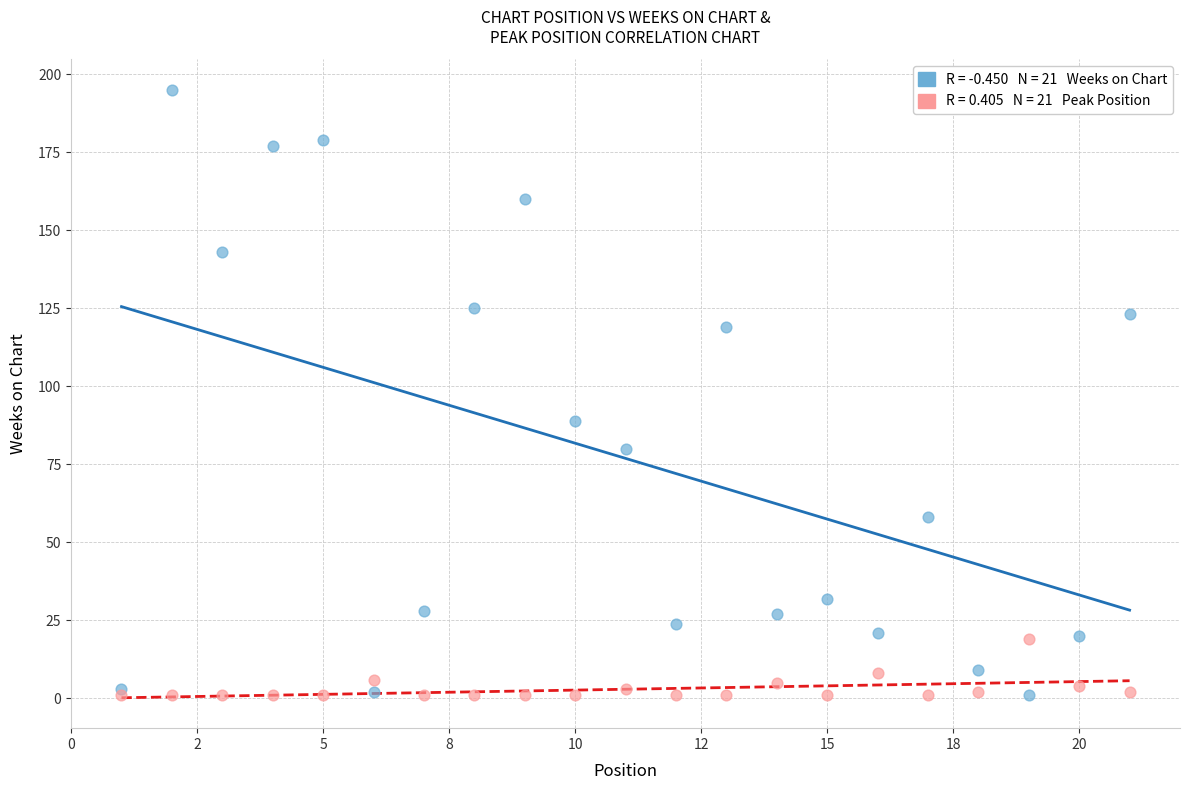

Across all series, what Y value is closest to 98?

89